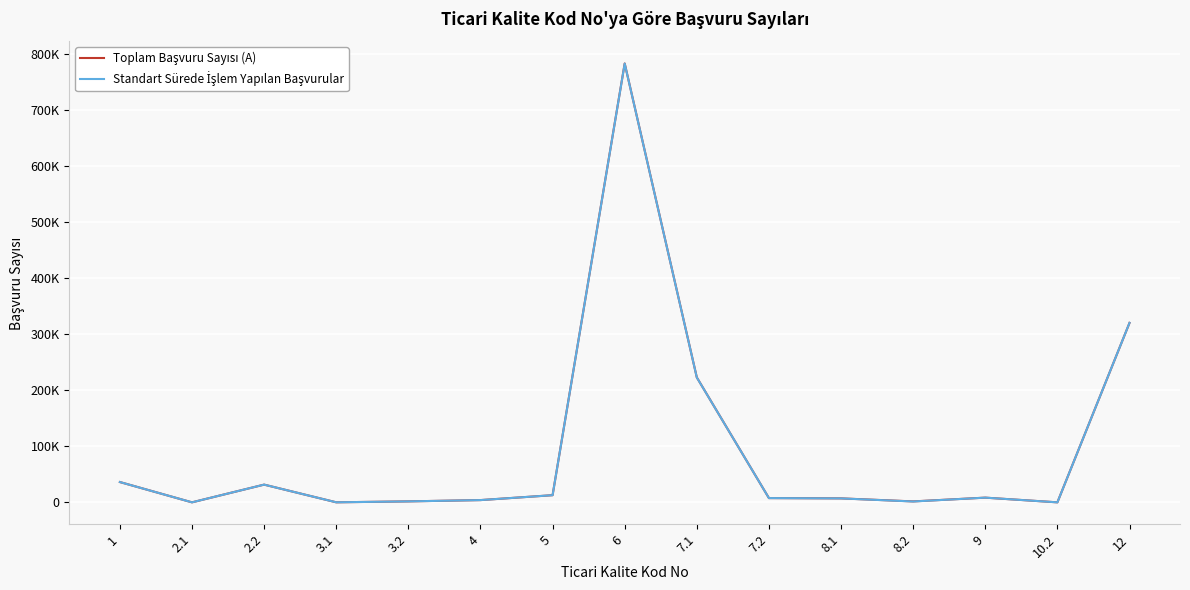

Is this an area chart (filled region under the line)?

No